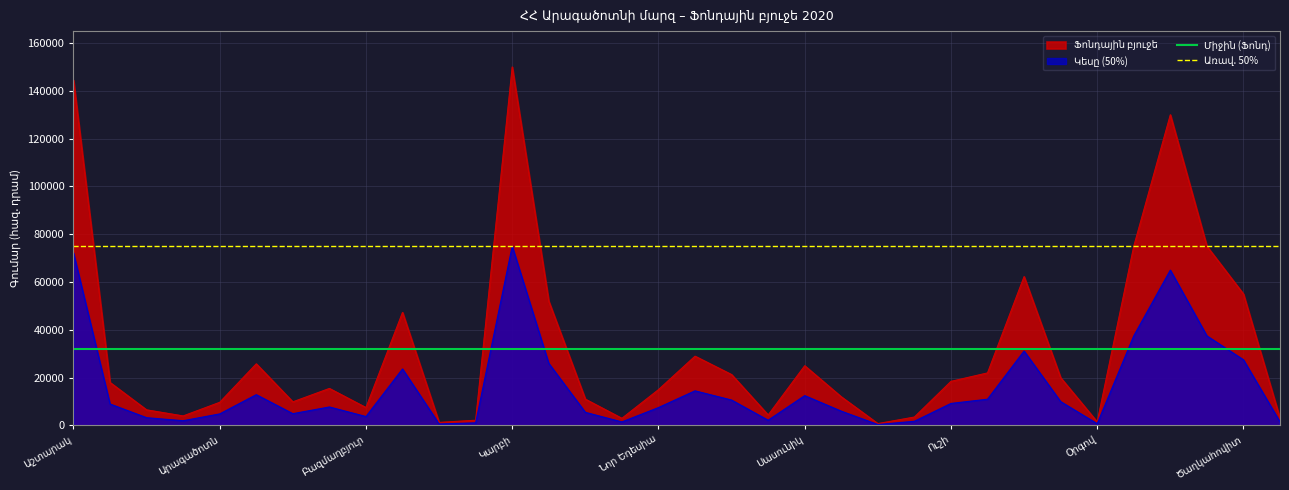

What is the average value of the Միջին (Ֆոնդ) series?

31810.9